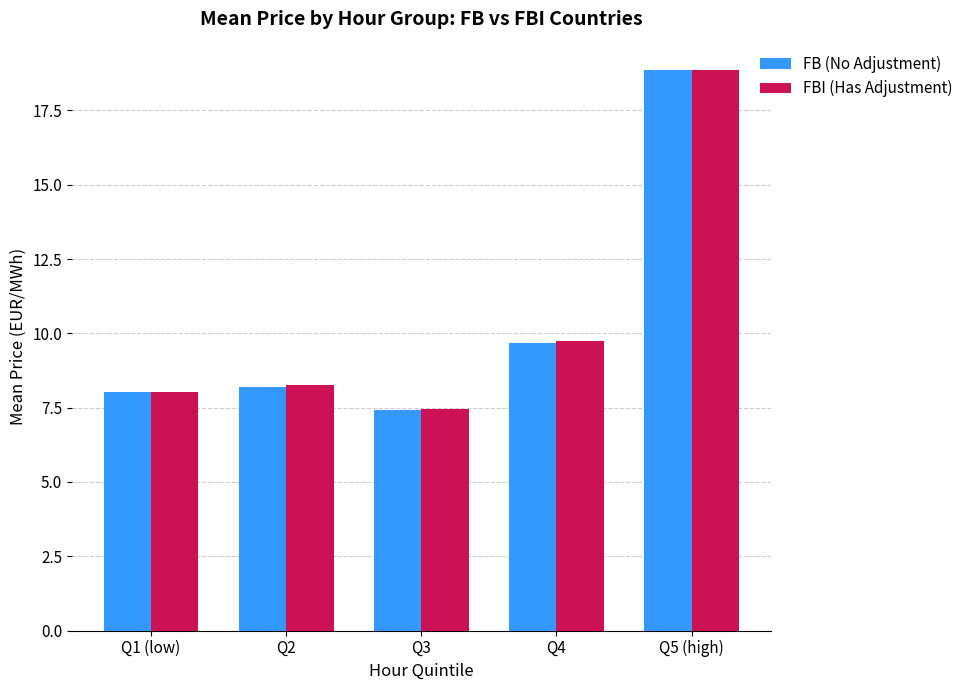

What is the sum of the FBI (Has Adjustment) values at Q1 (low) and Q4?

17.8